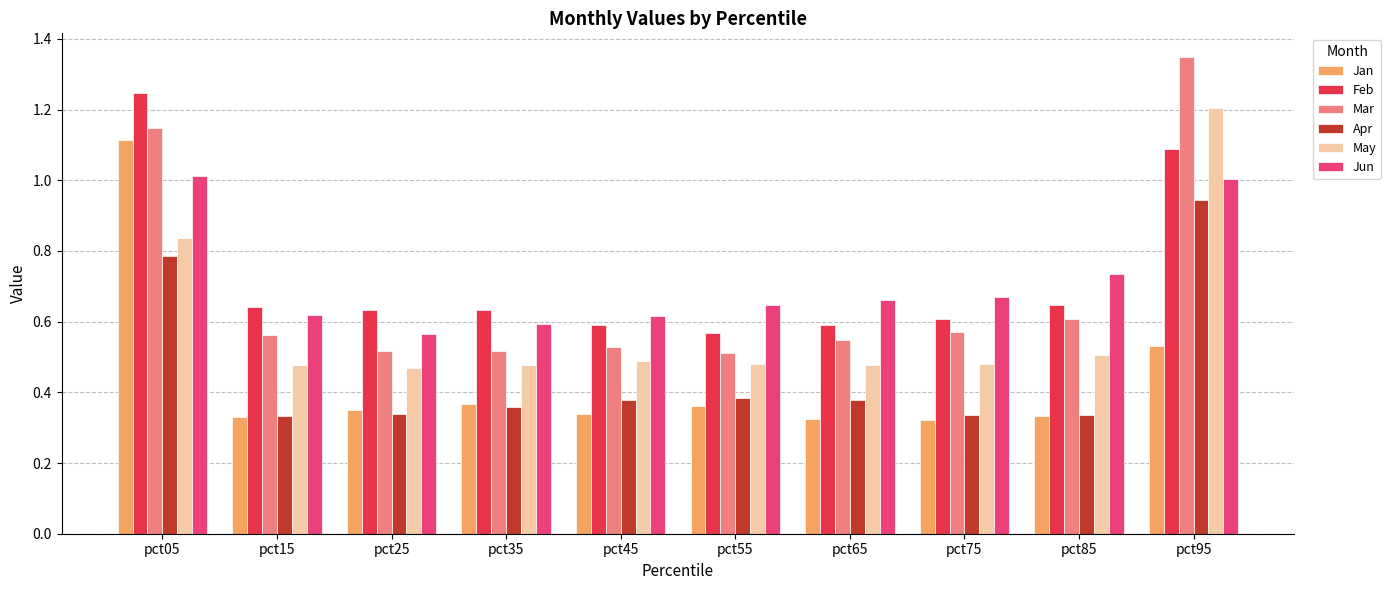

At which category does the chart reach its peak across all series?

pct95